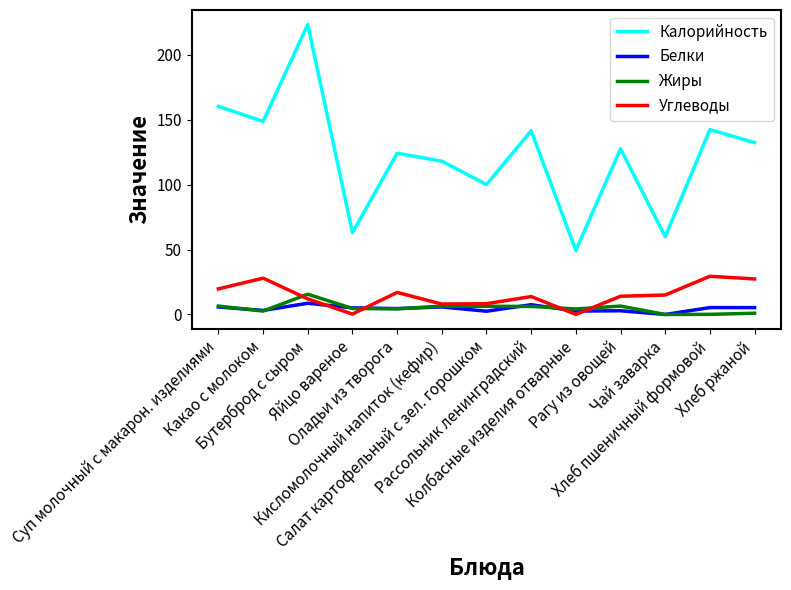

Which series has the largest total across all categories?

Калорийность